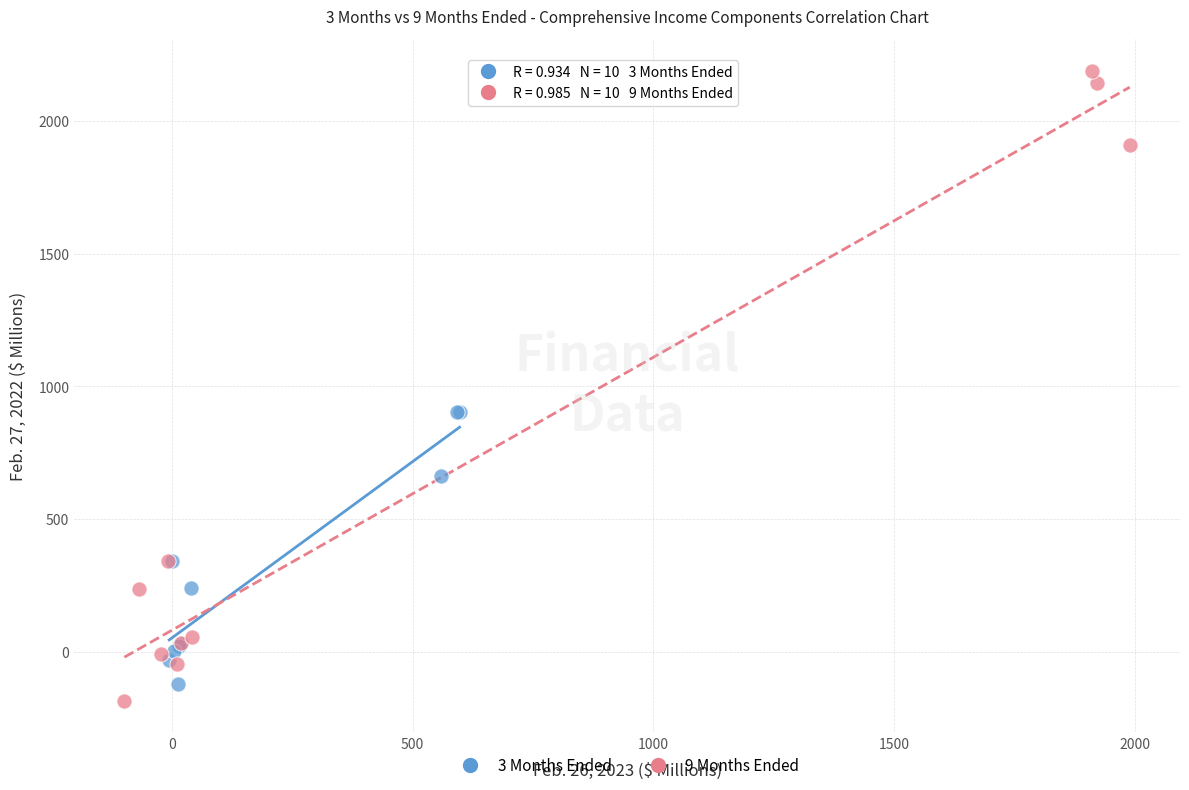

Which series has the largest Y range (max minus min)?

9 Months Ended